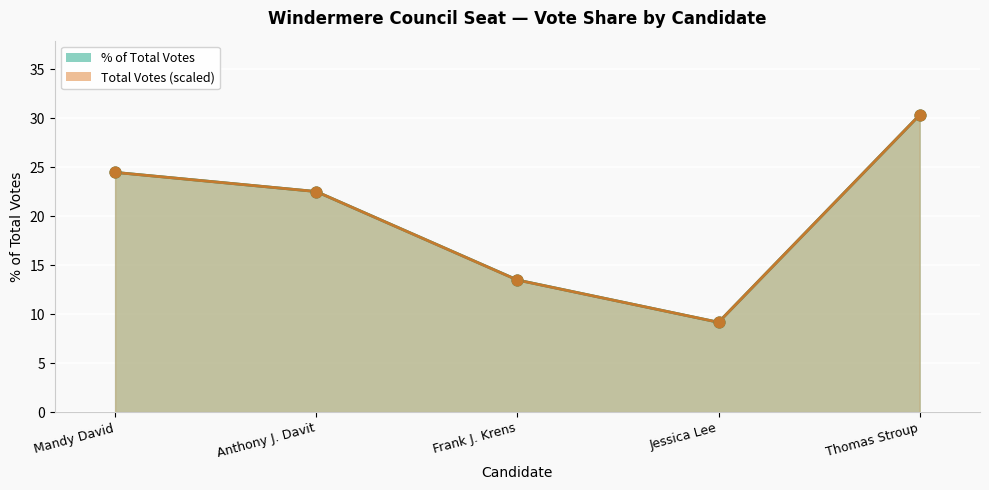

At how many categories does at least one series exceed 19?

3